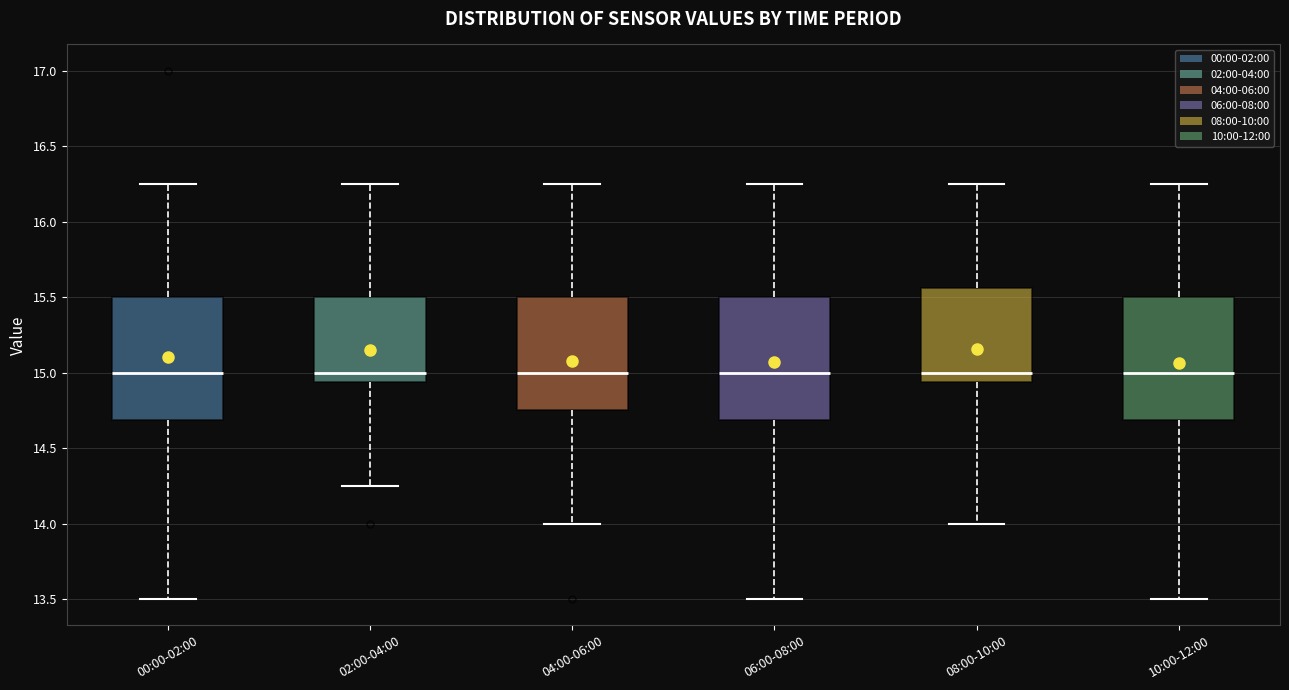

Reading left to right, read every box against the y-axis: the position of its median line, the range the box covers, and the ends of its whiskers. The values are not printed on the chart, so give them approximately, as read against the axis.

00:00-02:00: median 15.00, box 14.70 to 15.50, whiskers 13.50 to 16.25
02:00-04:00: median 15.00, box 14.95 to 15.50, whiskers 14.25 to 16.25
04:00-06:00: median 15.00, box 14.75 to 15.50, whiskers 14.00 to 16.25
06:00-08:00: median 15.00, box 14.70 to 15.50, whiskers 13.50 to 16.25
08:00-10:00: median 15.00, box 14.95 to 15.55, whiskers 14.00 to 16.25
10:00-12:00: median 15.00, box 14.70 to 15.50, whiskers 13.50 to 16.25